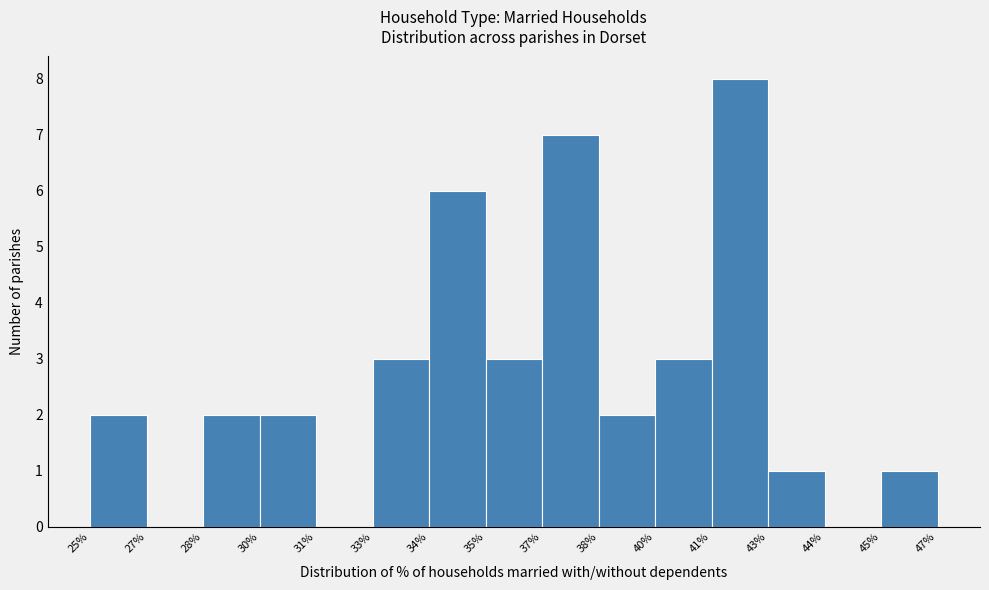

Reading left to right, extract all data points from this chart.

25%=2	27%=0	28%=2	30%=2	31%=0	33%=3	34%=6	35%=3	37%=7	38%=2	40%=3	41%=8	43%=1	44%=0	45%=1